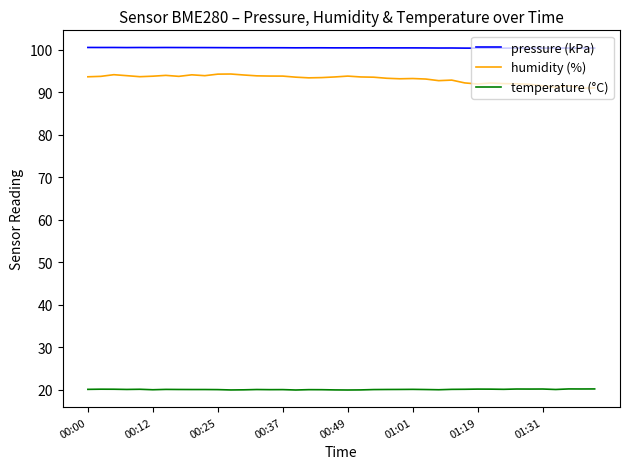

What is the highest value of the humidity (%) series?

94.3